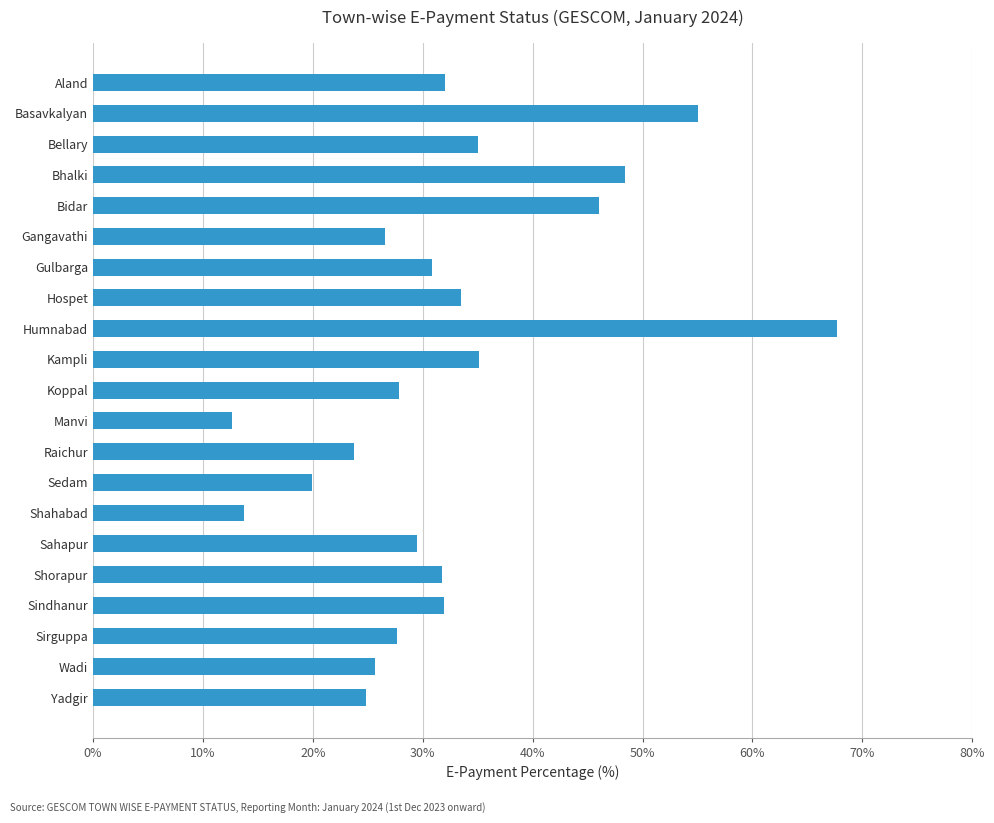

What is the maximum value shown in the chart?

67.7